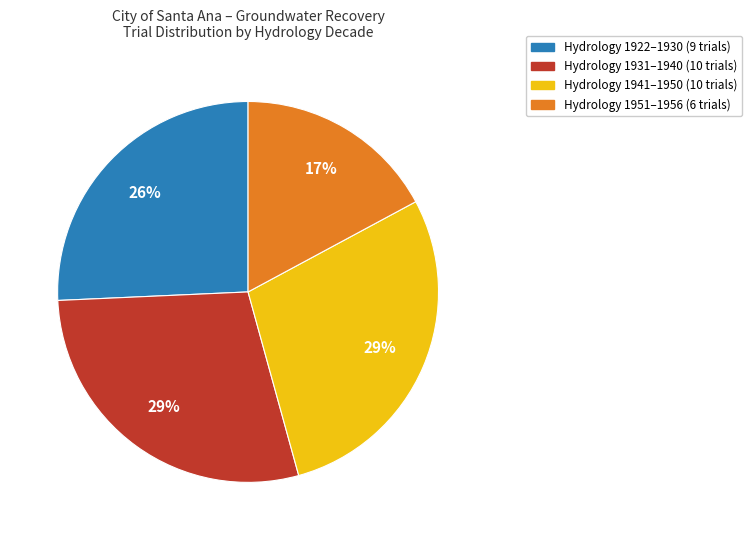

What percentage is the Hydrology 1922–1930 (9 trials) slice, to the nearest percent?

26%